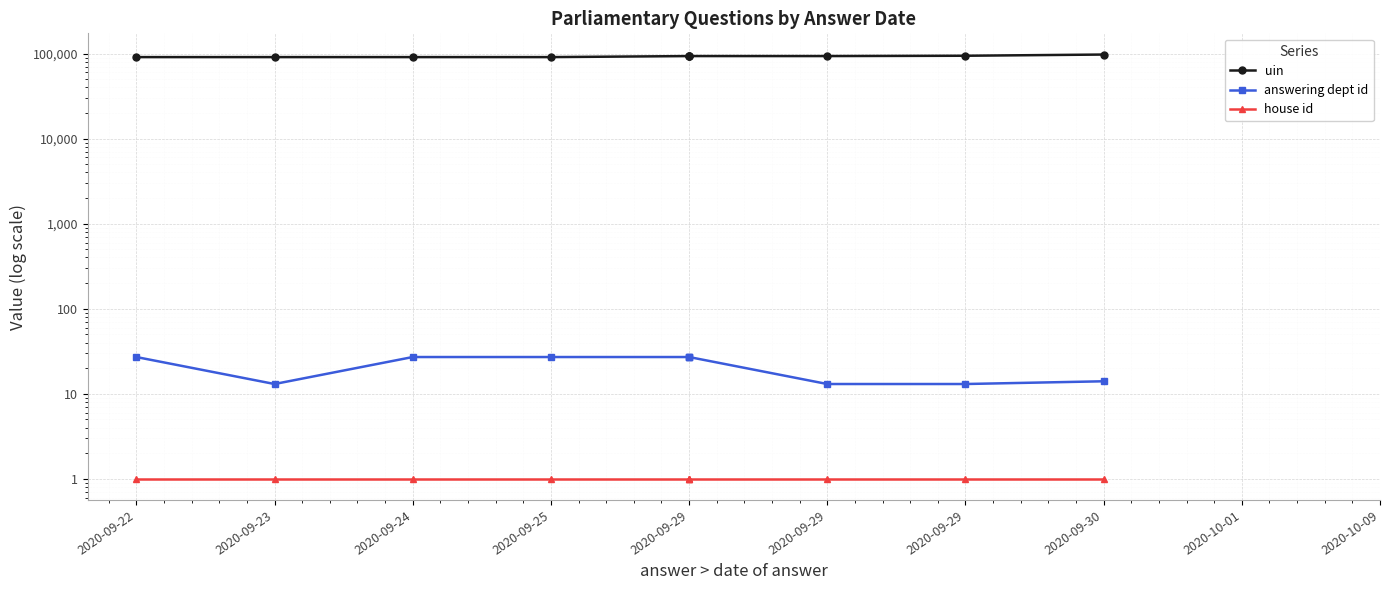

What is the difference between the highest and lowest values at 2020-09-29?

93560